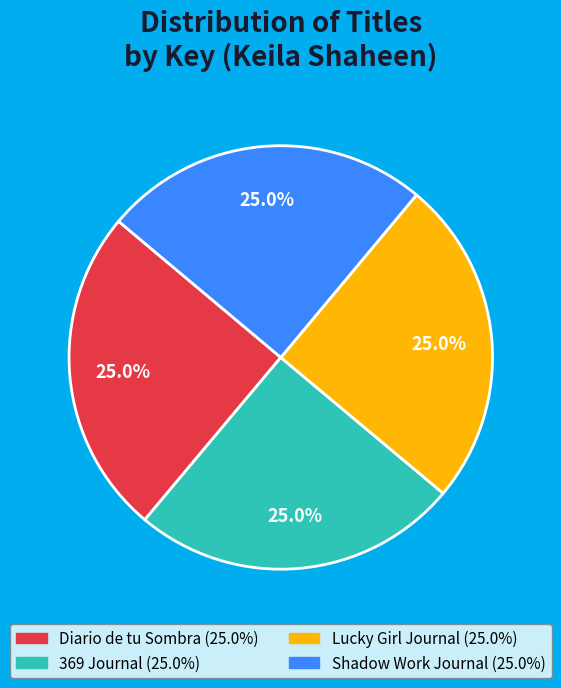

Approximately how many times larger is the value at Lucky Girl Journal compared to Shadow Work Journal?

1.0